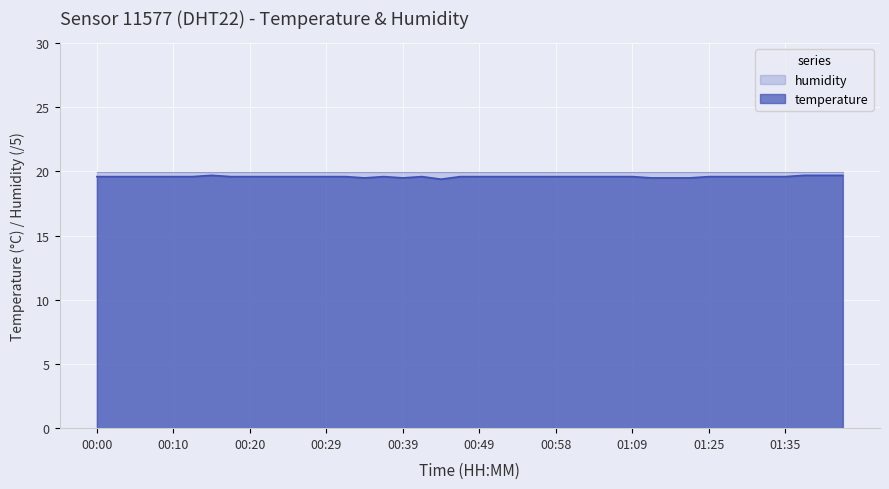

How many lines are shown in the chart?

2